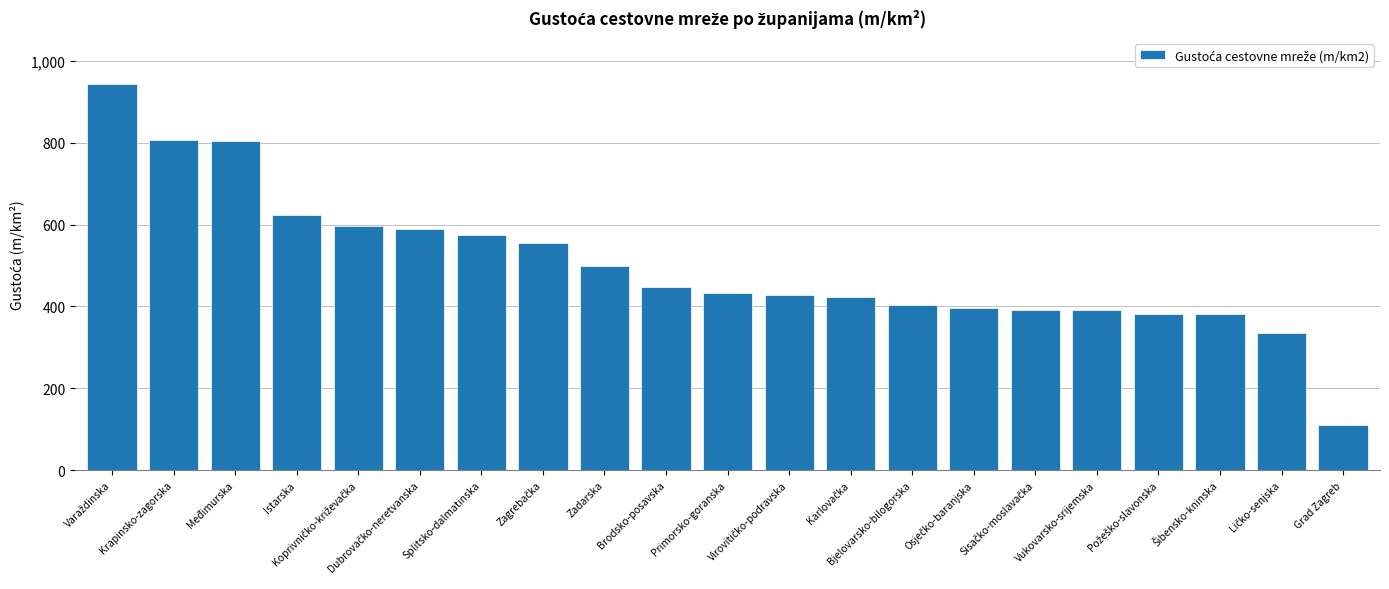

What position from the right is Brodsko-posavska?

12